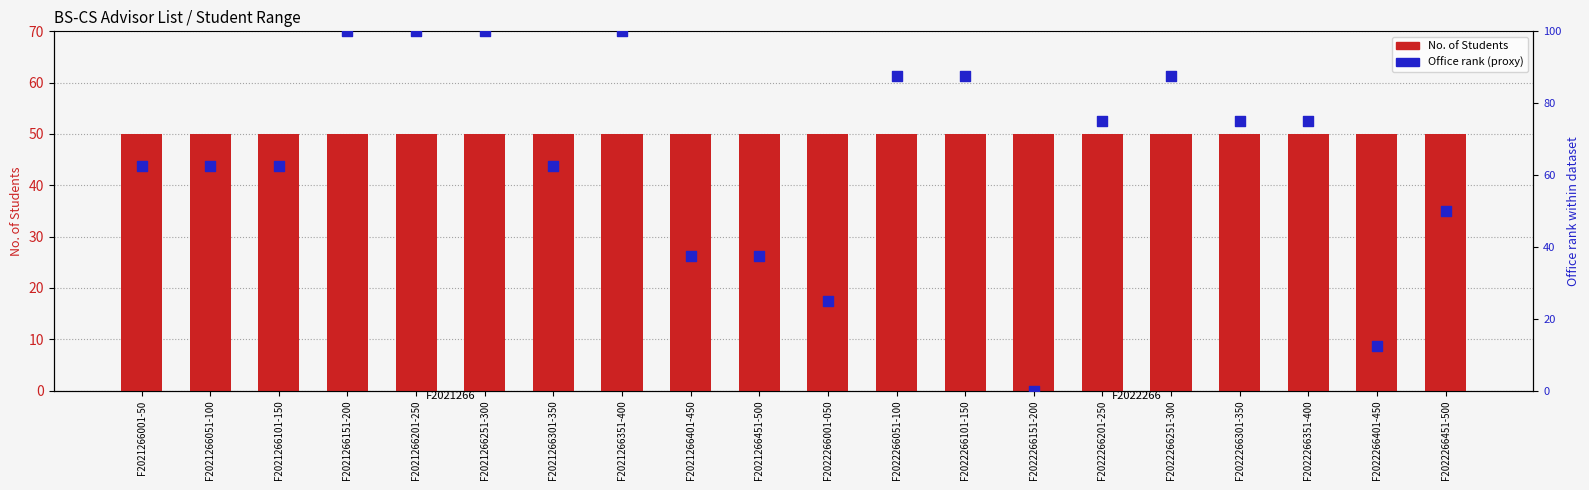

Which series has the largest Y range (max minus min)?

Office rank (proxy)